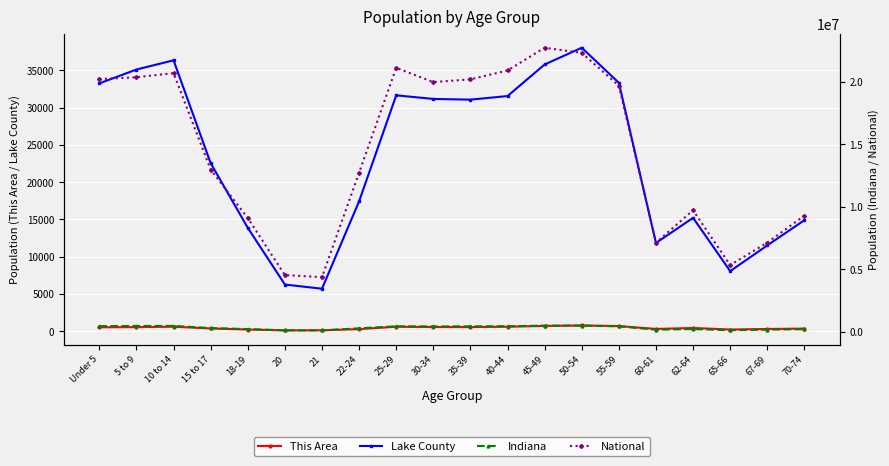

What is the average value of the National series?

14509549